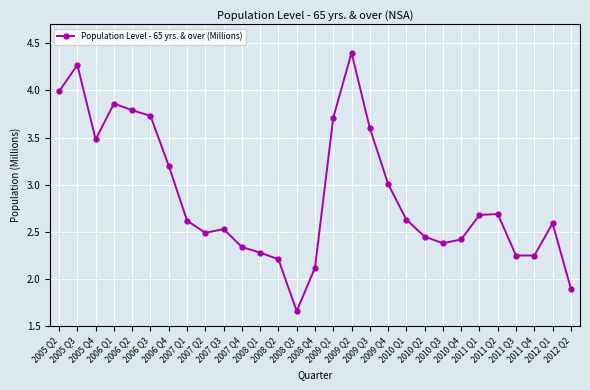

What is the approximate value at 2010 Q3?

2.4